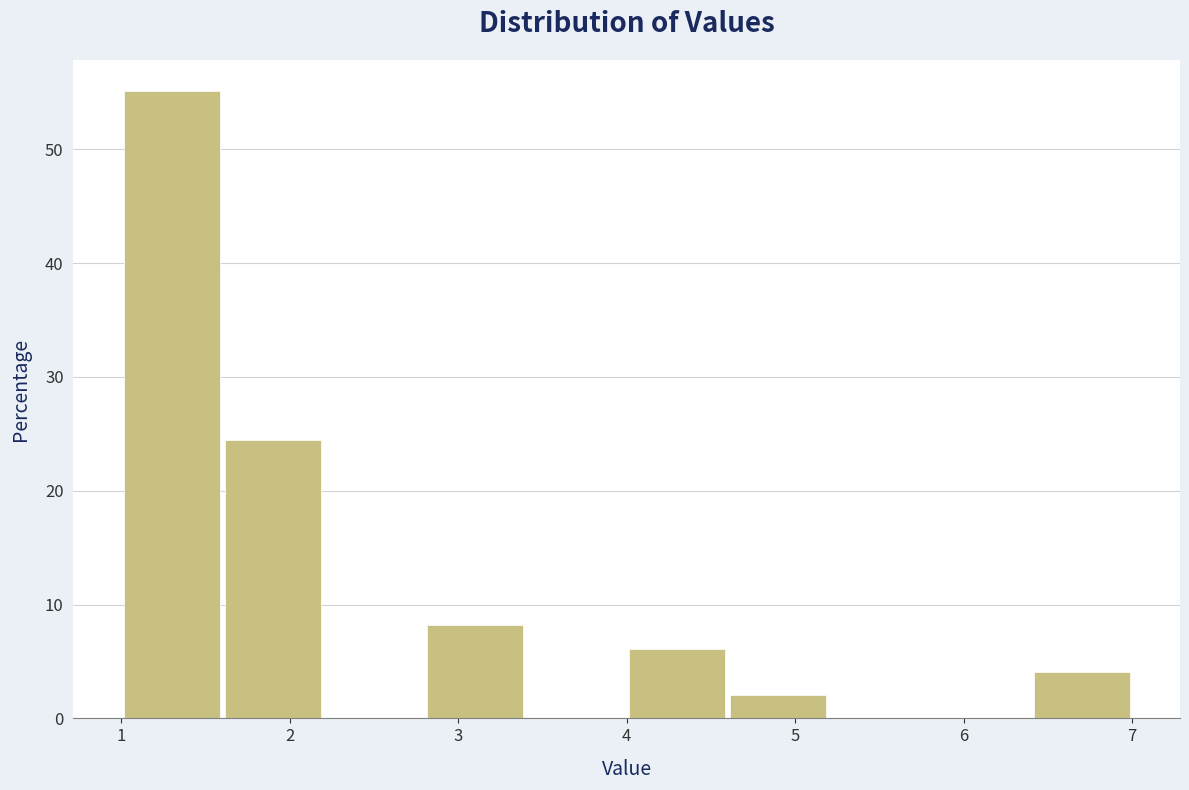

How tall is the bar that spans 4.6 to 5.2 on the x-axis? The values are not printed on the chart, so give them approximately, as read against the axis.

2